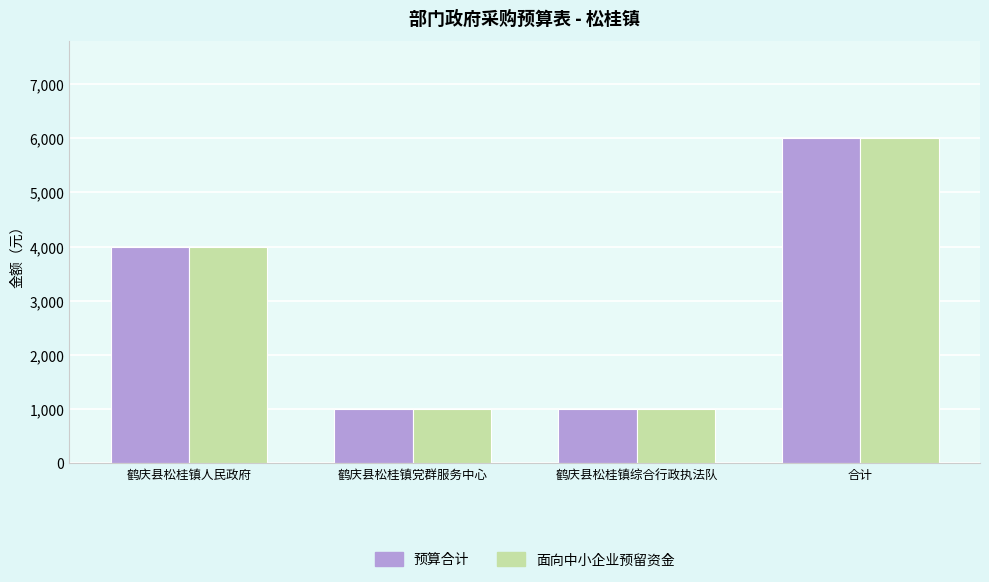

How many 面向中小企业预留资金 values are between 1000 and 6000?

4